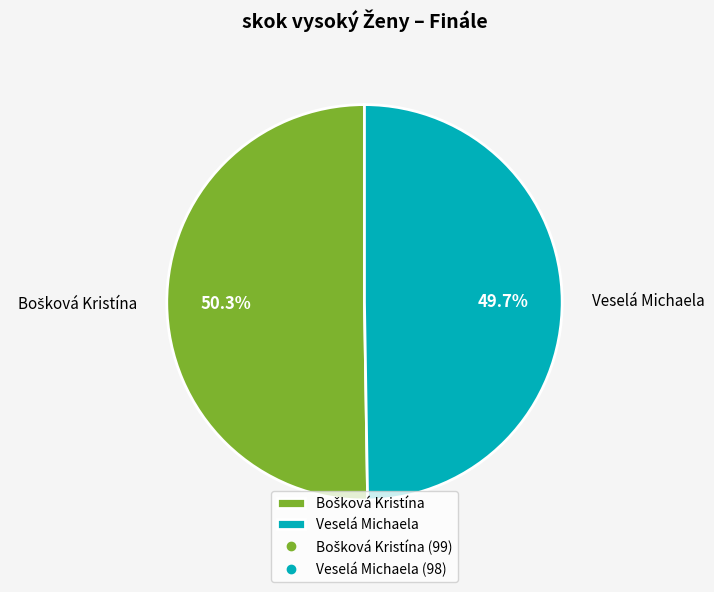

What percentage is NOT represented by Veselá Michaela?

50.3%